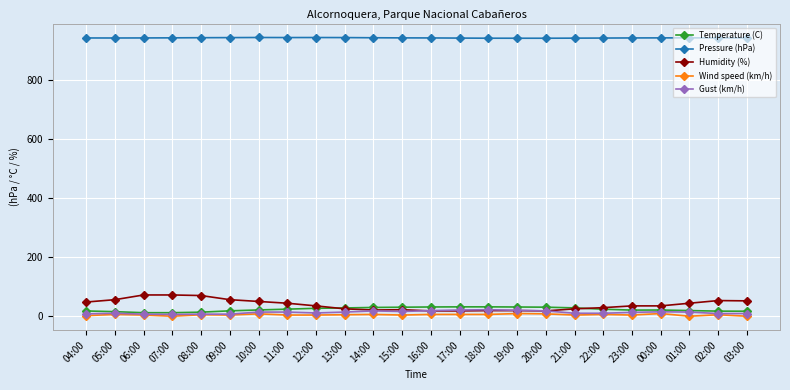

What is the label of the 7th point from the left?

10:00